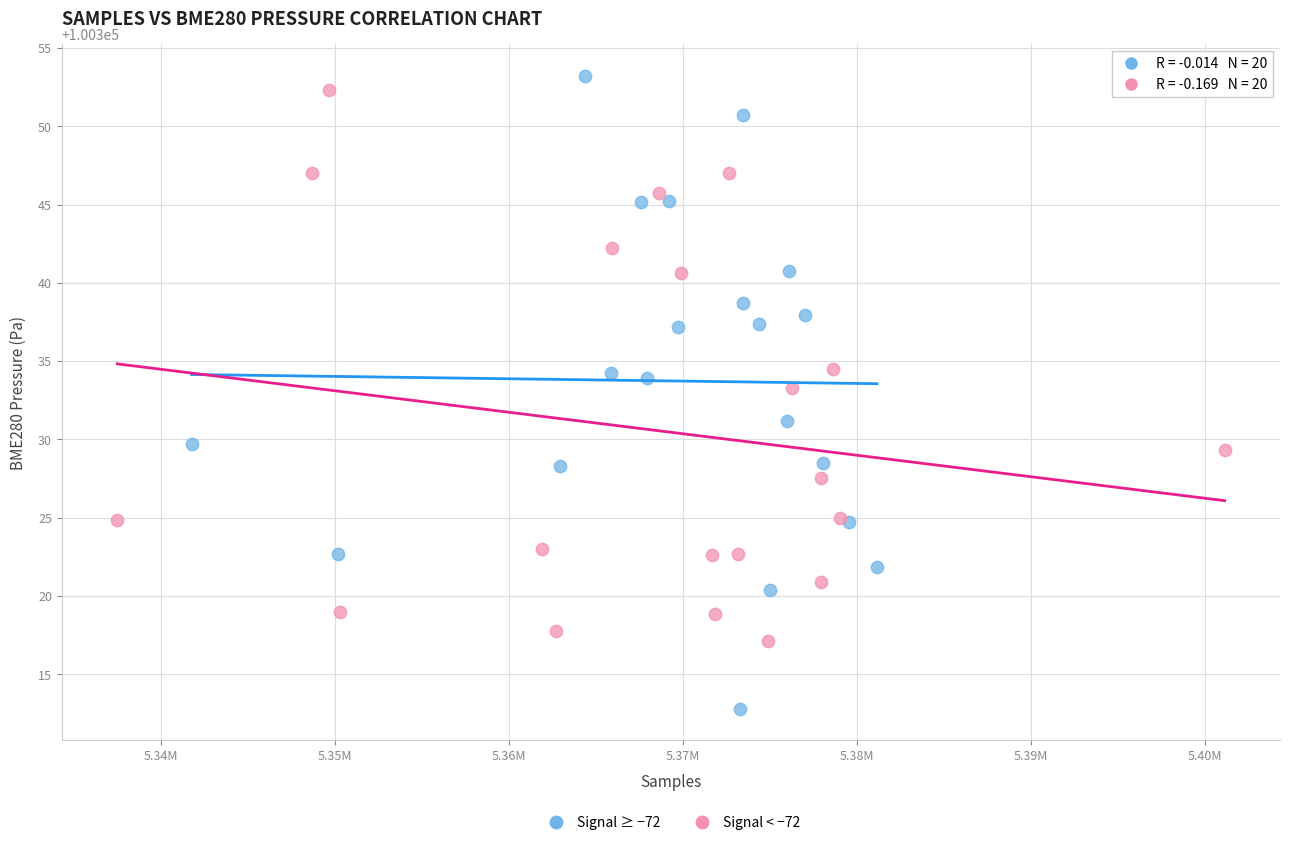

Which series has the widest spread of Y values?

Signal ≥ −72